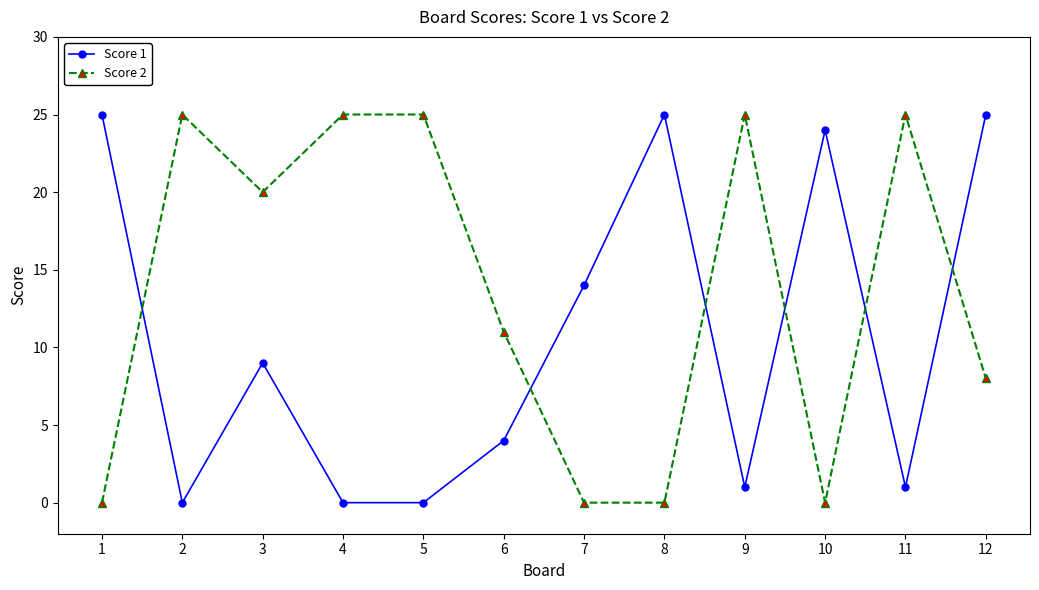

Rank the series at 7 from lowest to highest value.

Score 2, Score 1